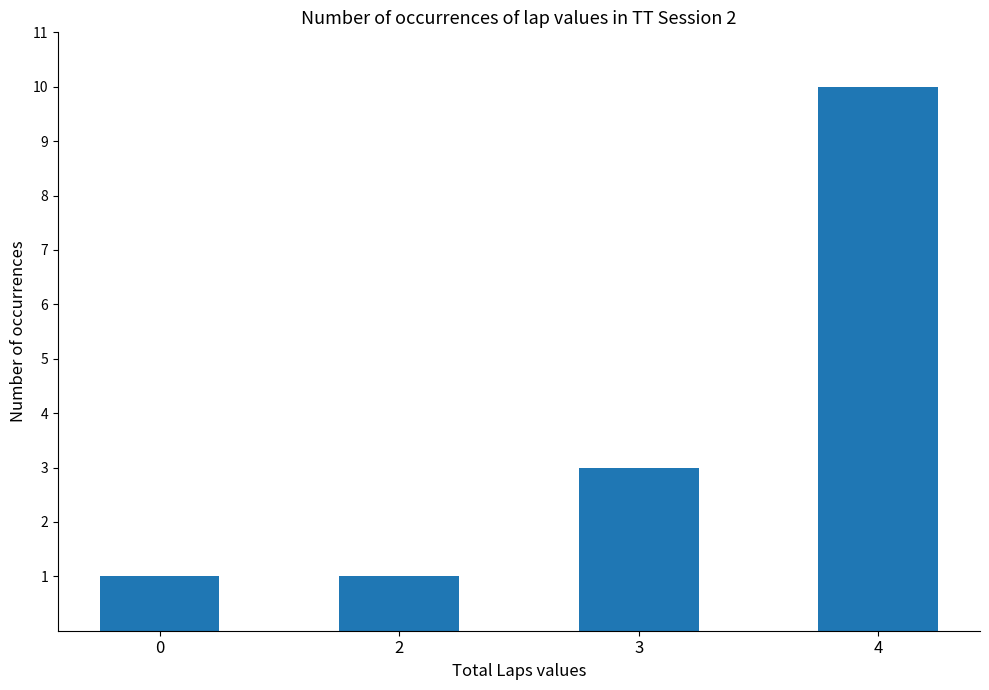

What value does the data have at 0?

1